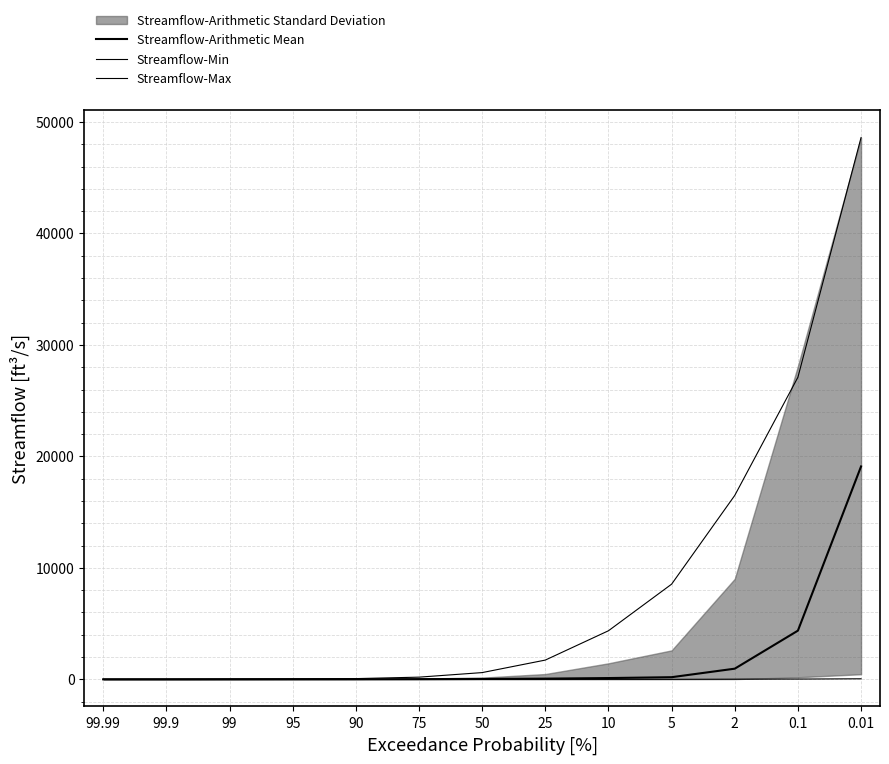

List the series in order of their peak value, highest first.

Streamflow-Max, Streamflow-Arithmetic Mean, Streamflow-Min